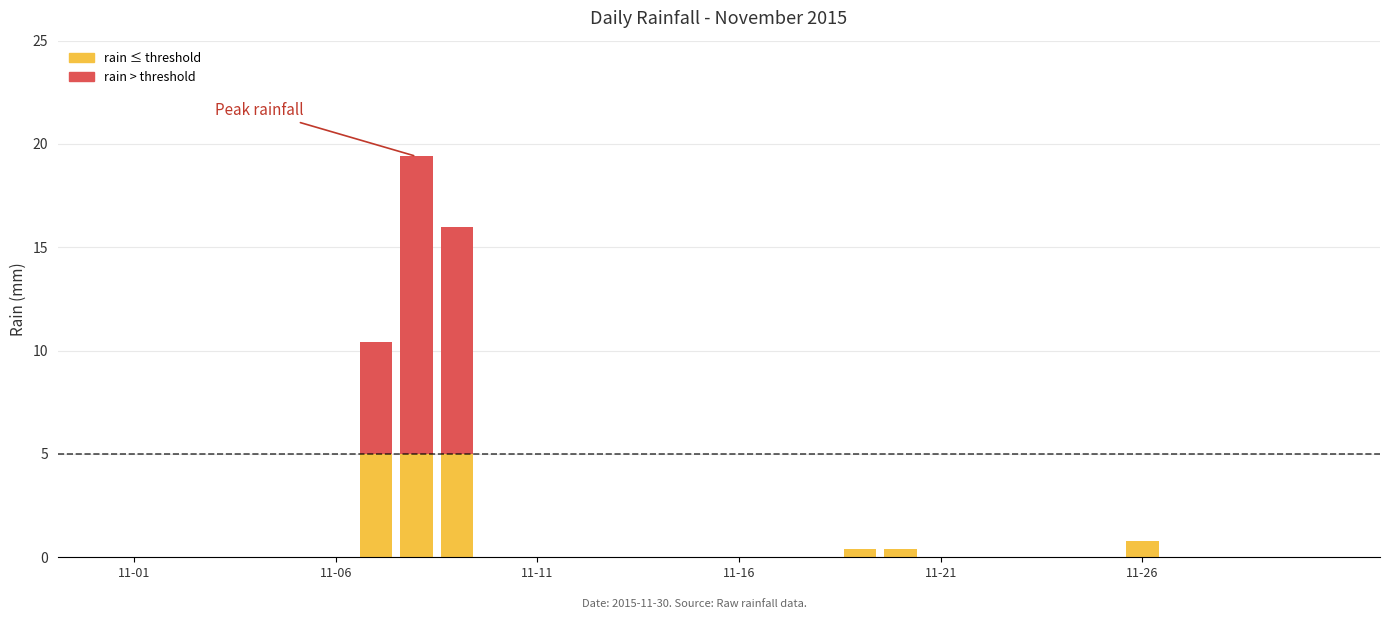

Are the bars horizontal?

No